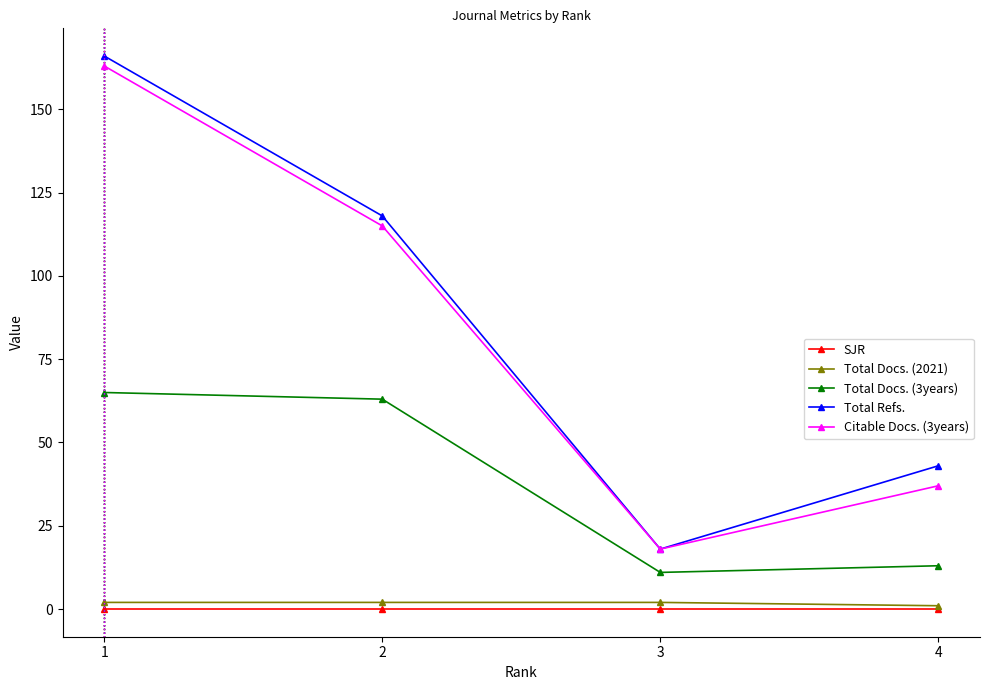

What is the spread (max minus min) of values at 1?

166